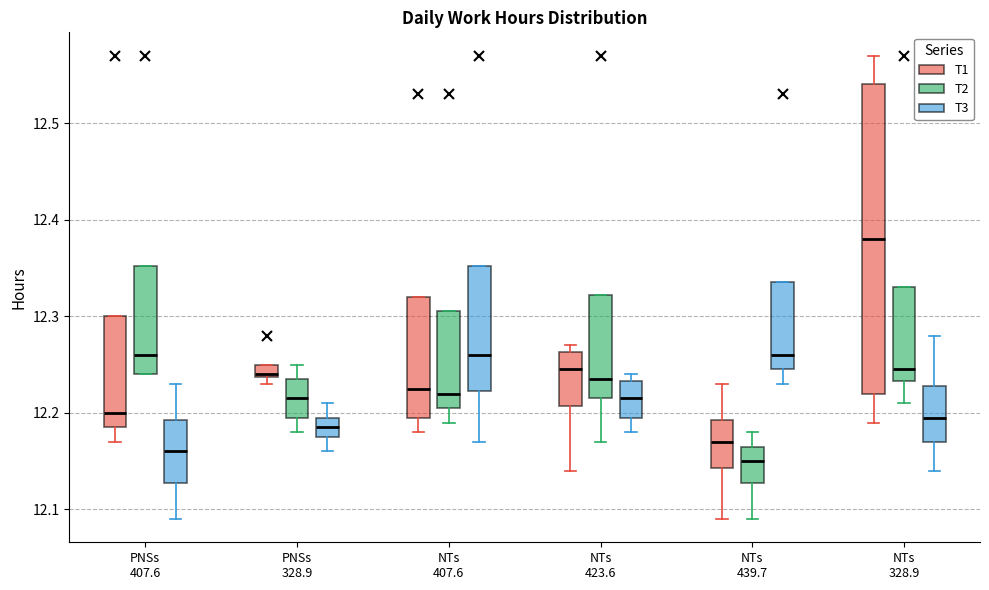

Which box is the tallest, from its lower edge to its upper edge?

NTs 328.9 (T1)